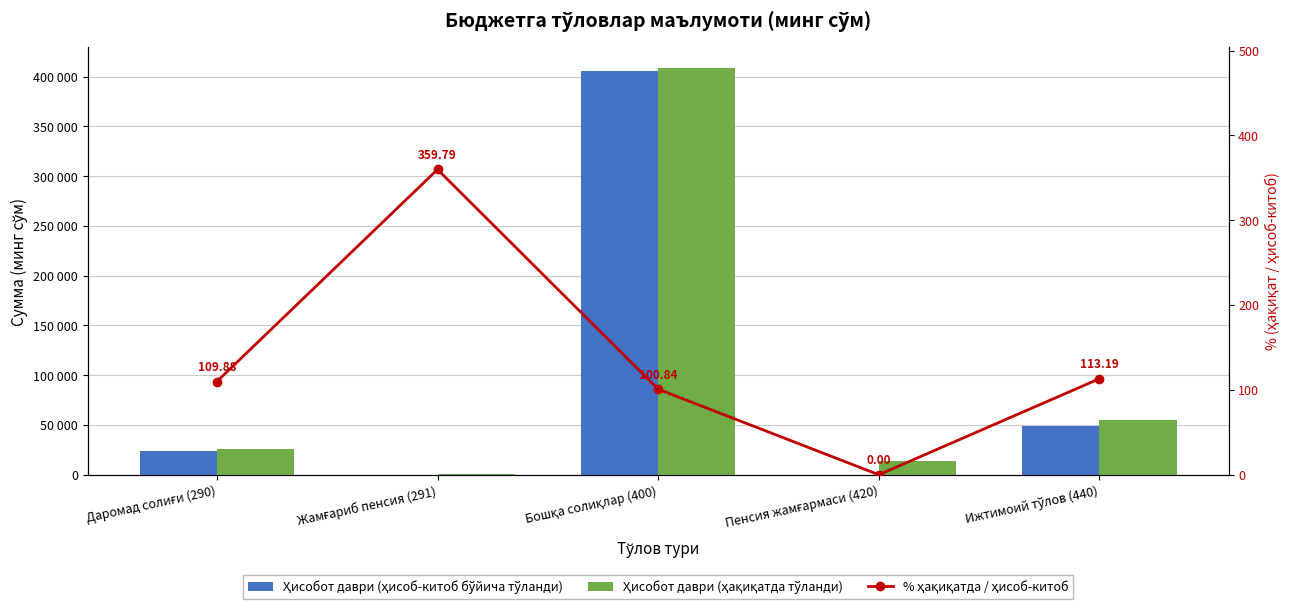

How many series are shown in this chart?

3